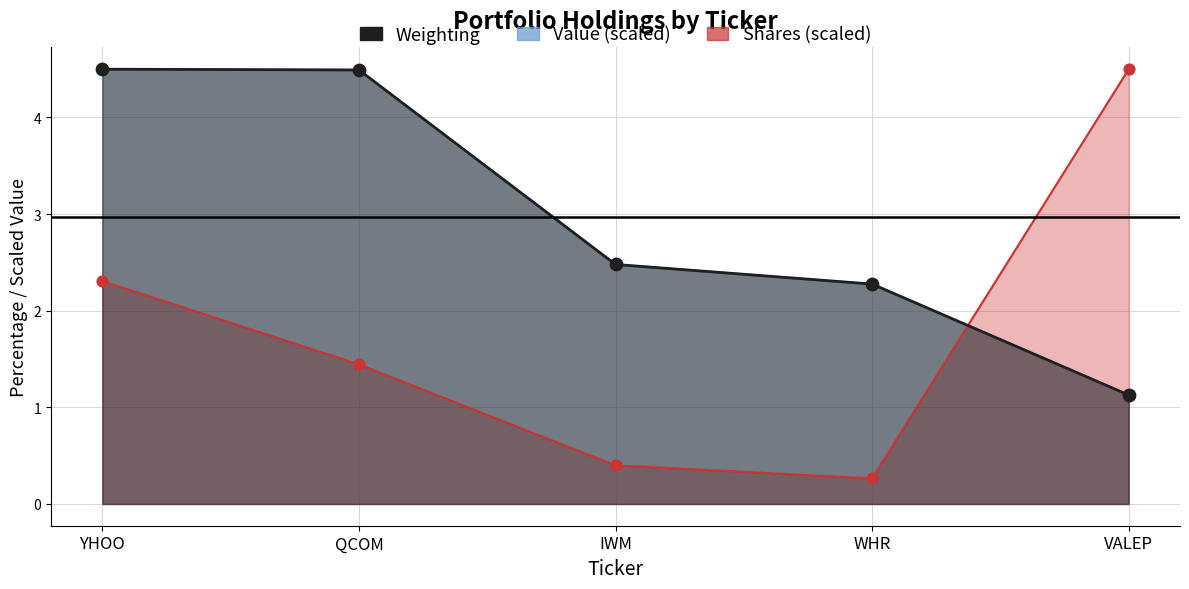

Which series contains the highest Y value?

Value